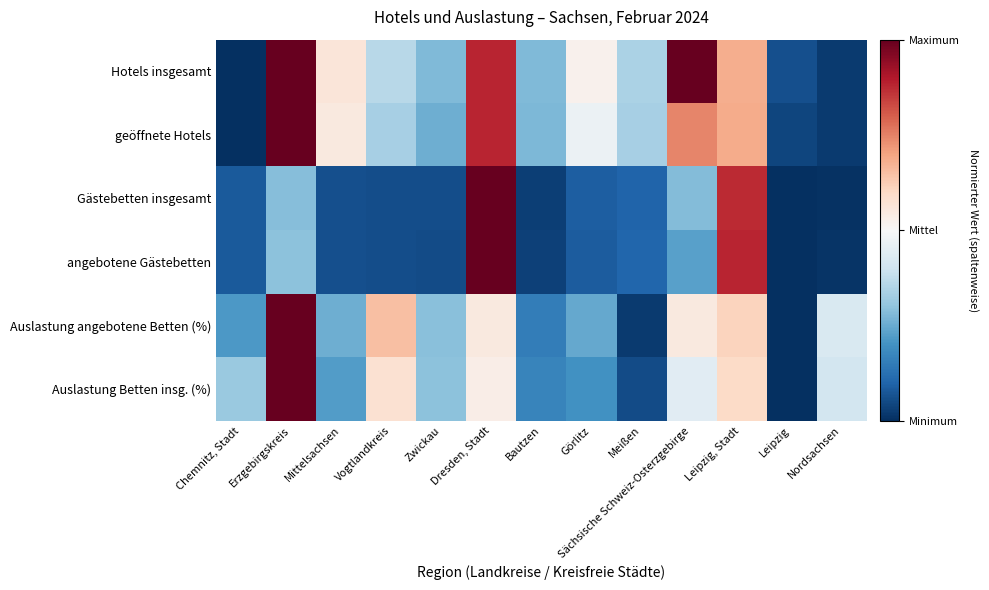

Rank the series at Zwickau from highest to lowest value.

Auslastung Betten insg. (%), Auslastung angebotene Betten (%), Hotels insgesamt, geöffnete Hotels, Gästebetten insgesamt, angebotene Gästebetten